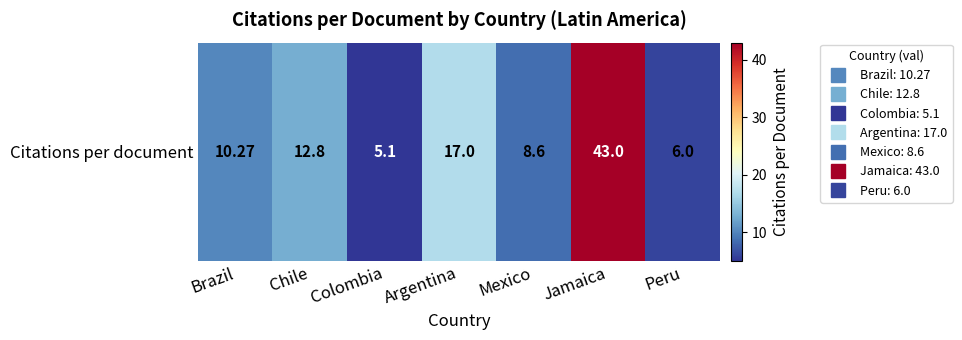

Count the number of data series in this chart.

1